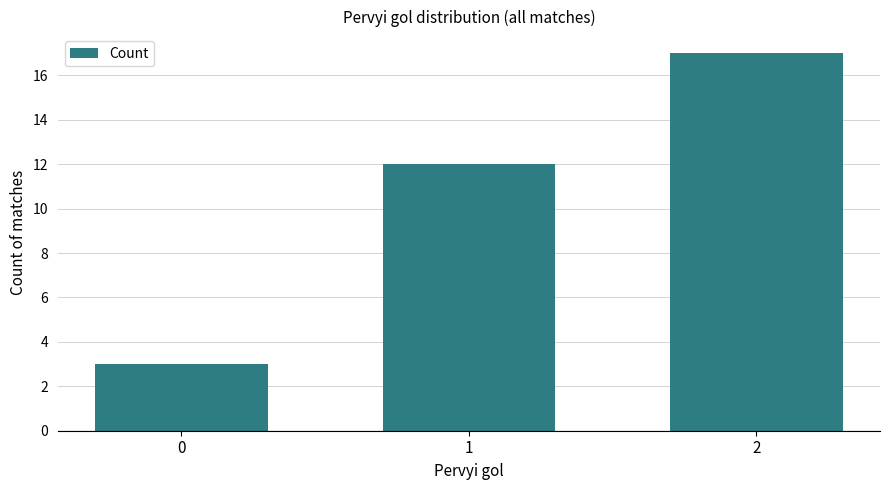

Is it true that the value at 0 is 5?

False